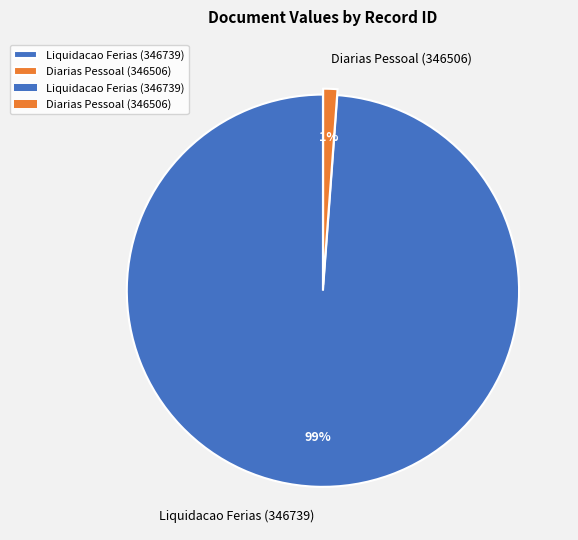

Rank the categories by value from lowest to highest.

Diarias Pessoal (346506), Liquidacao Ferias (346739)